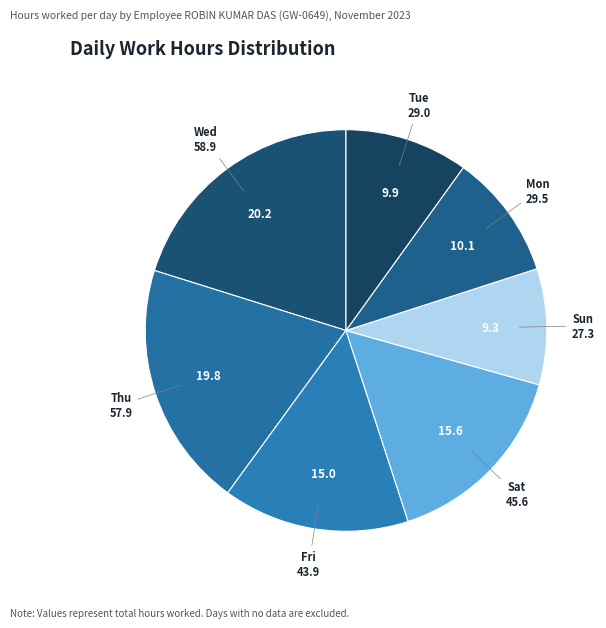

The Sat slice represents 8% of the pie. True or false?

False